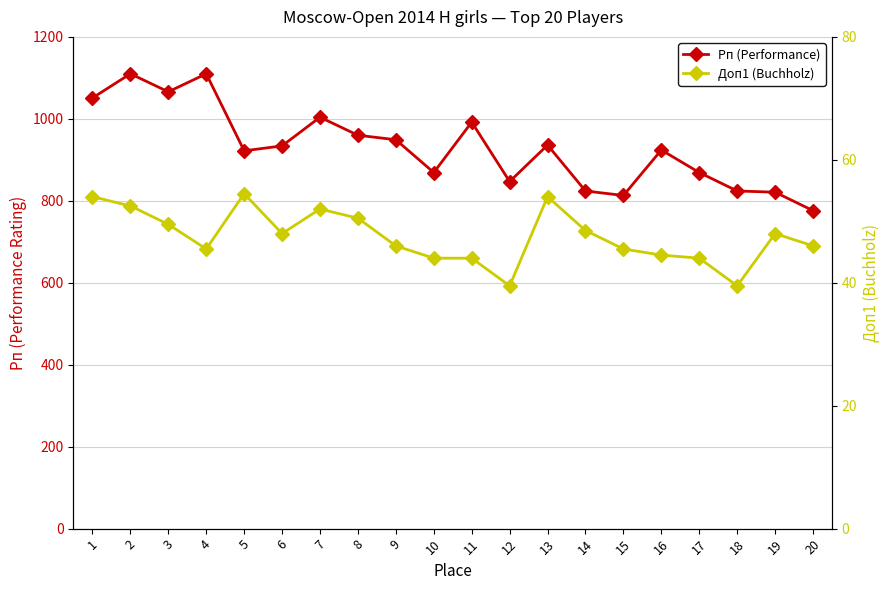

Is it true that Рп (Performance) equals 1516.1 at 4?

False